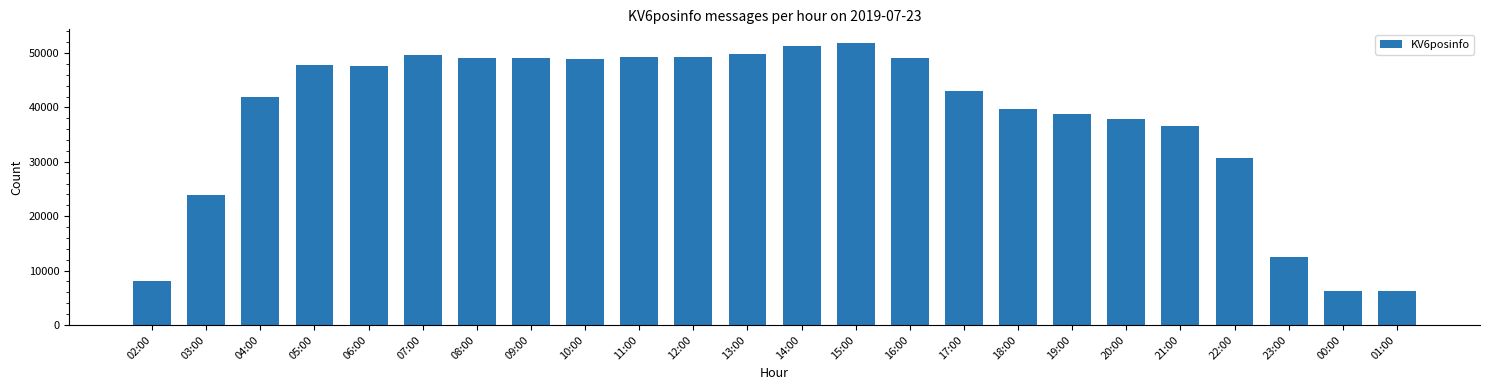

What is the change in value from 05:00 to 00:00?

-41499